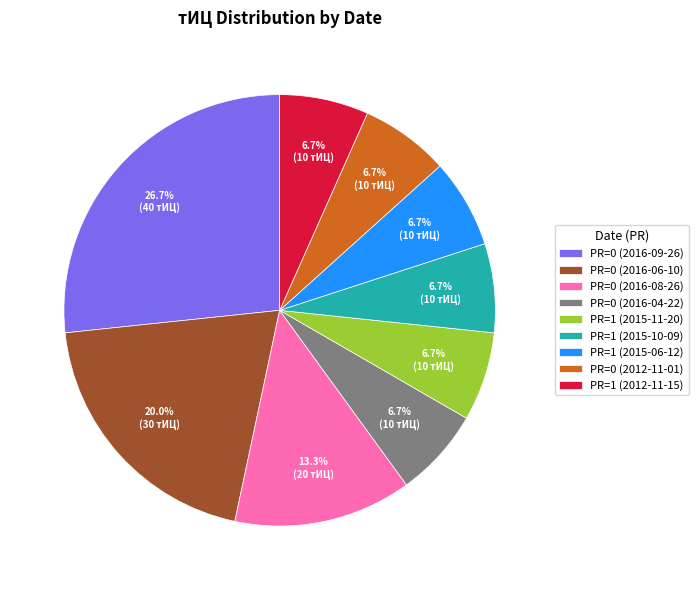

The PR=1 (2015-11-20) slice represents 1% of the pie. True or false?

False